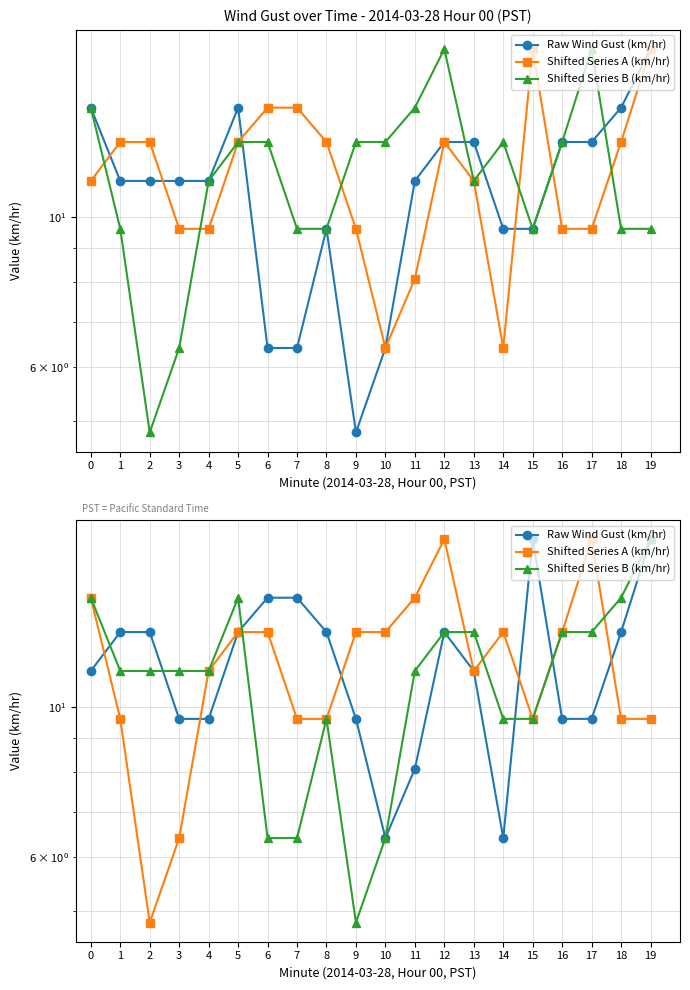

Is it true that Shifted Series A (km/hr) equals 6.4 at 4?

False